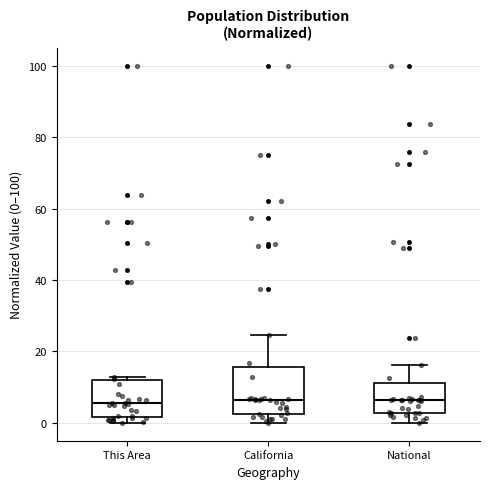

Where is the lower edge of the box for This Area on the y-axis? The values are not printed on the chart, so give them approximately, as read against the axis.

2